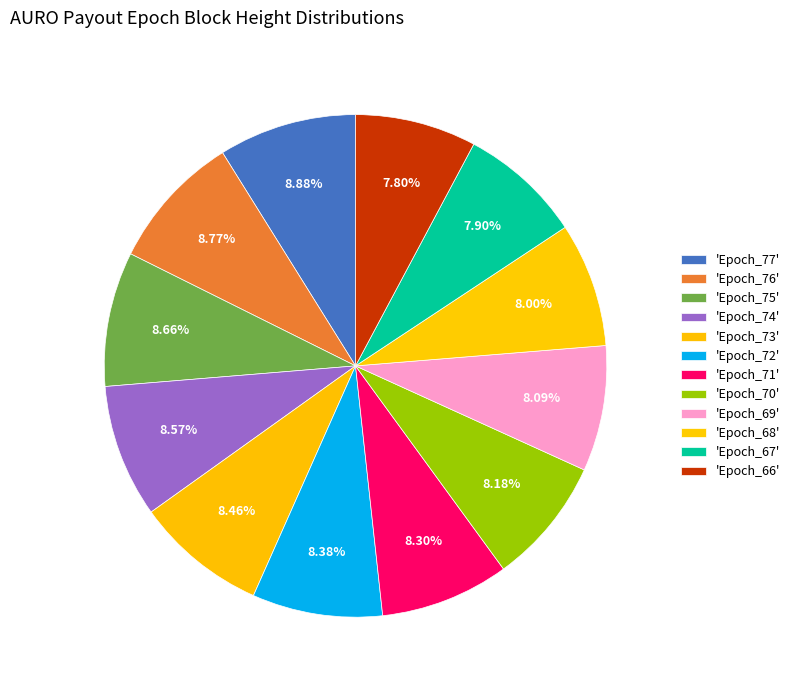

Count the number of slices in the pie.

12